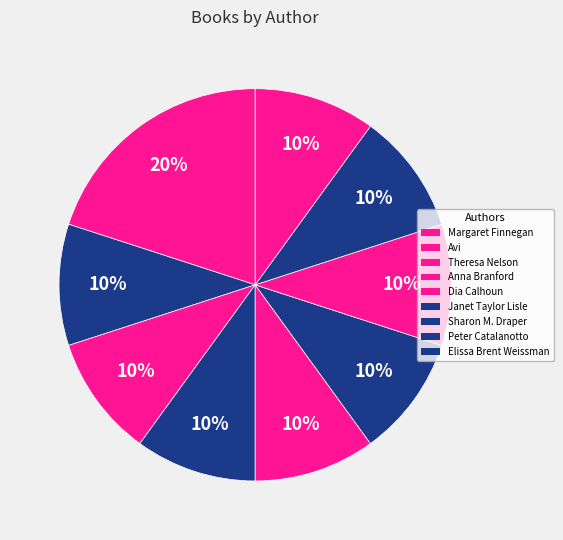

How many slices are in this pie chart?

9